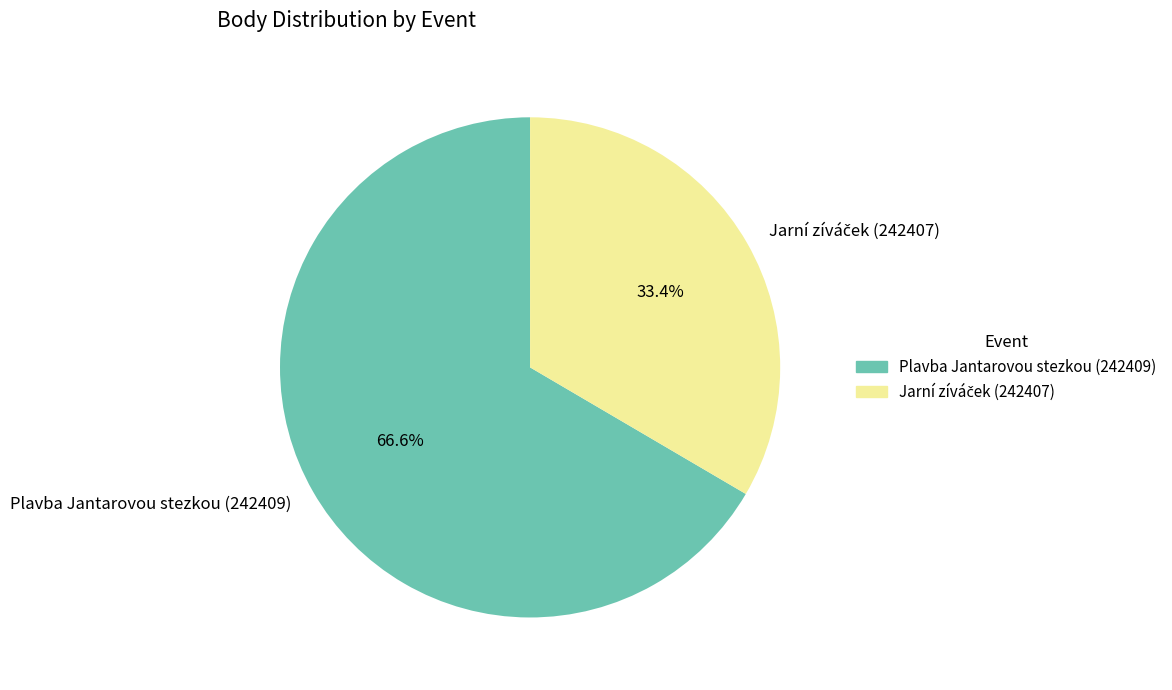

Is there a majority slice in this chart?

Yes